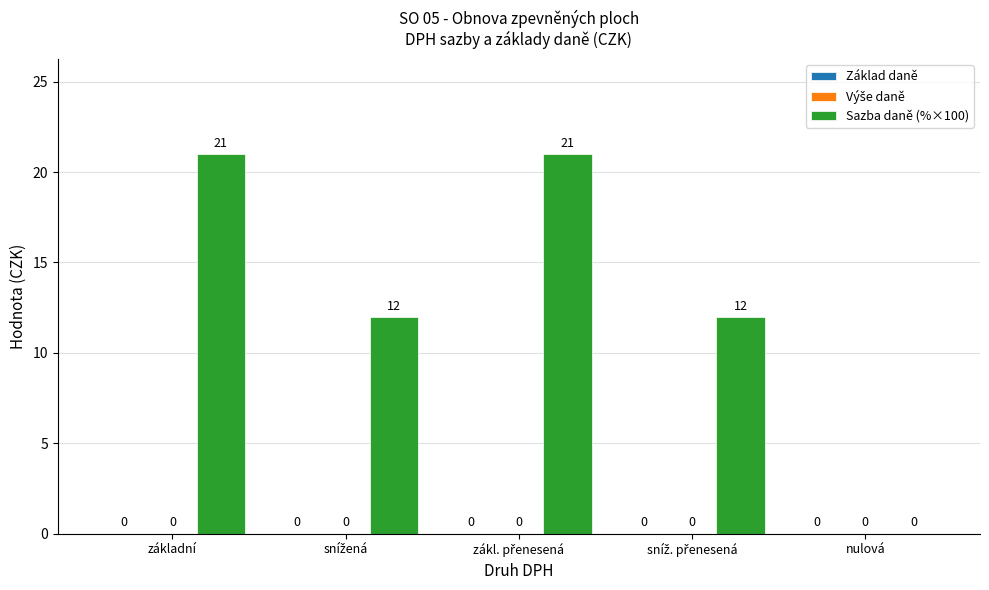

What is the maximum value shown in the chart?

21